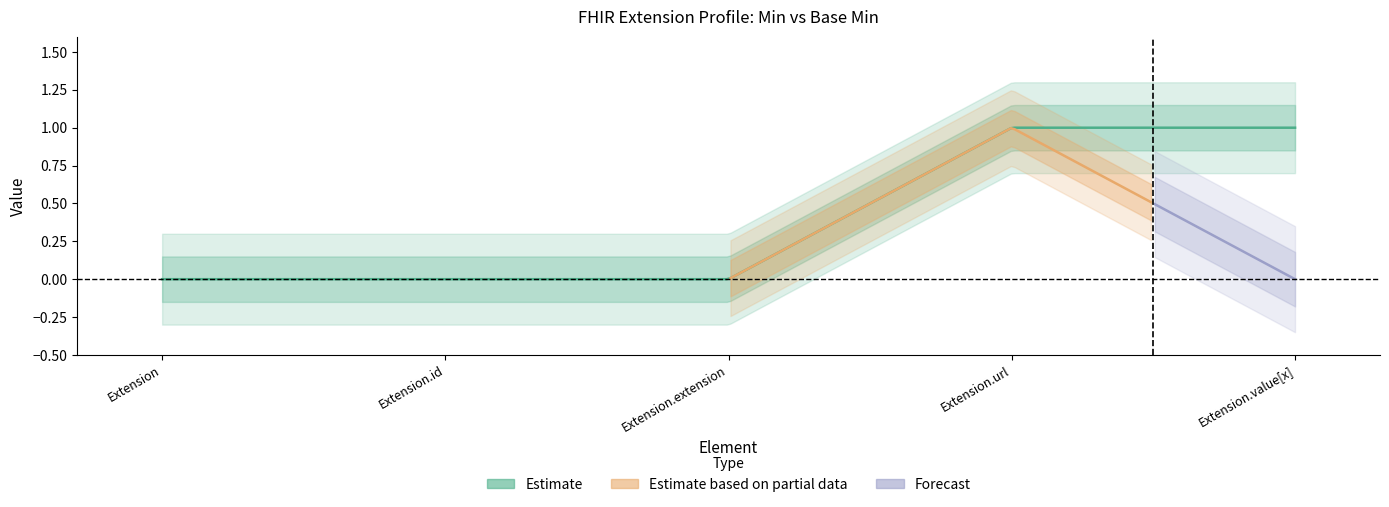

True or false: Base Min and Min cross at least once.

False